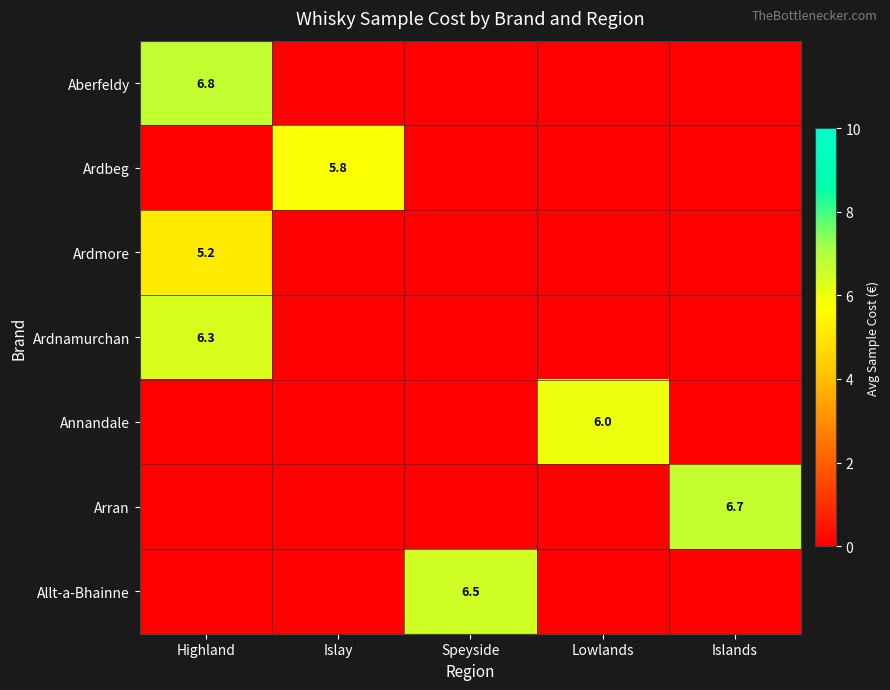

The Ardbeg series shows 8.4 at Islay. True or false?

False